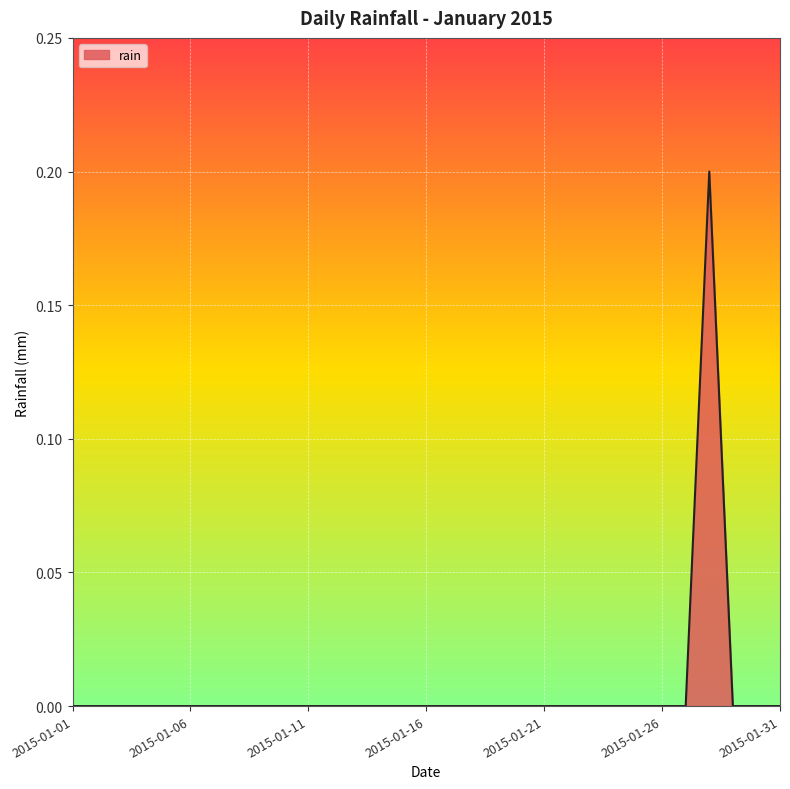

How many lines are shown in the chart?

1